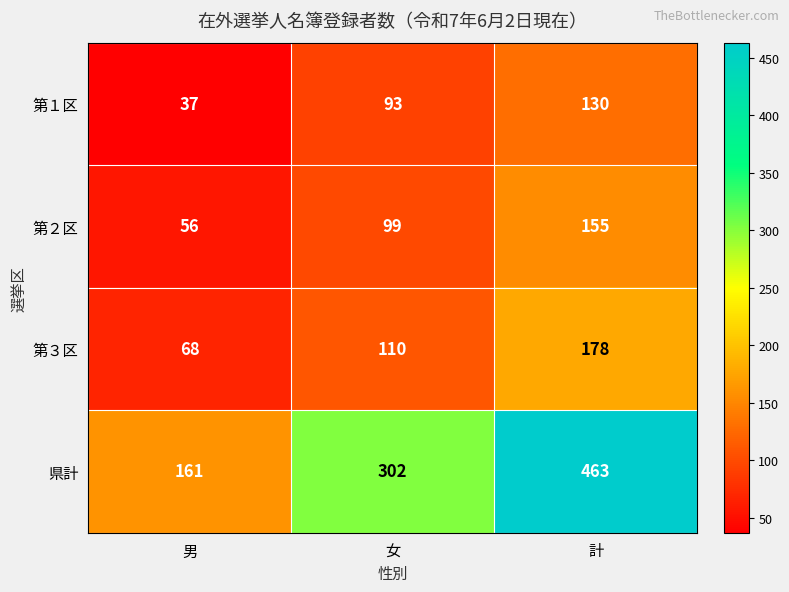

What is the approximate value of 第３区 at 計?

178